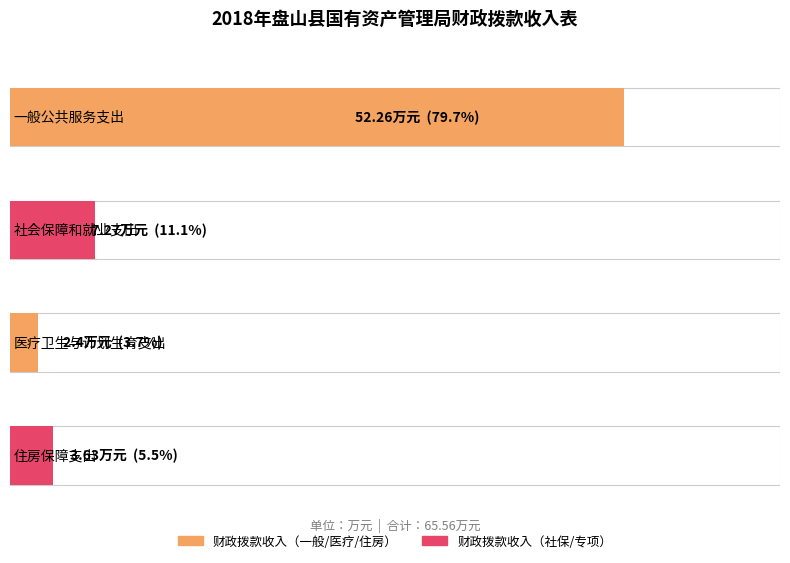

At which category does the chart reach its peak across all series?

一般公共服务支出